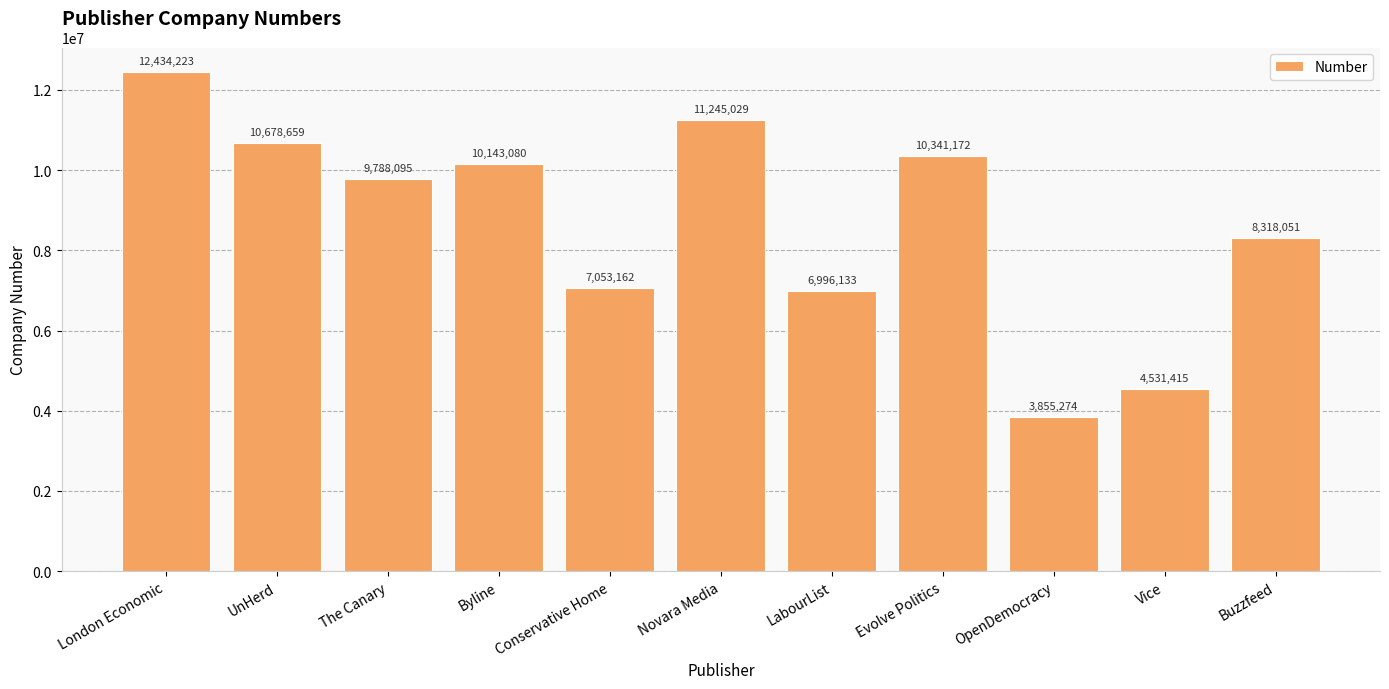

What is the maximum value shown in the chart?

12434223